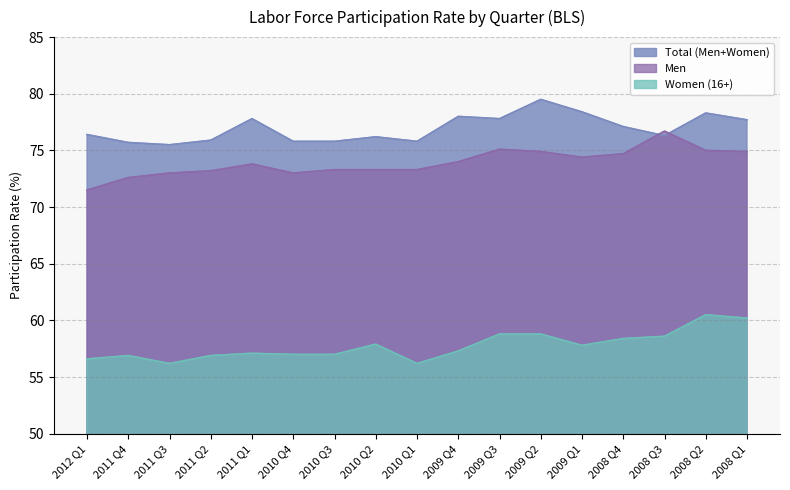

At which category is the sum across all series the highest?

2008 Q2